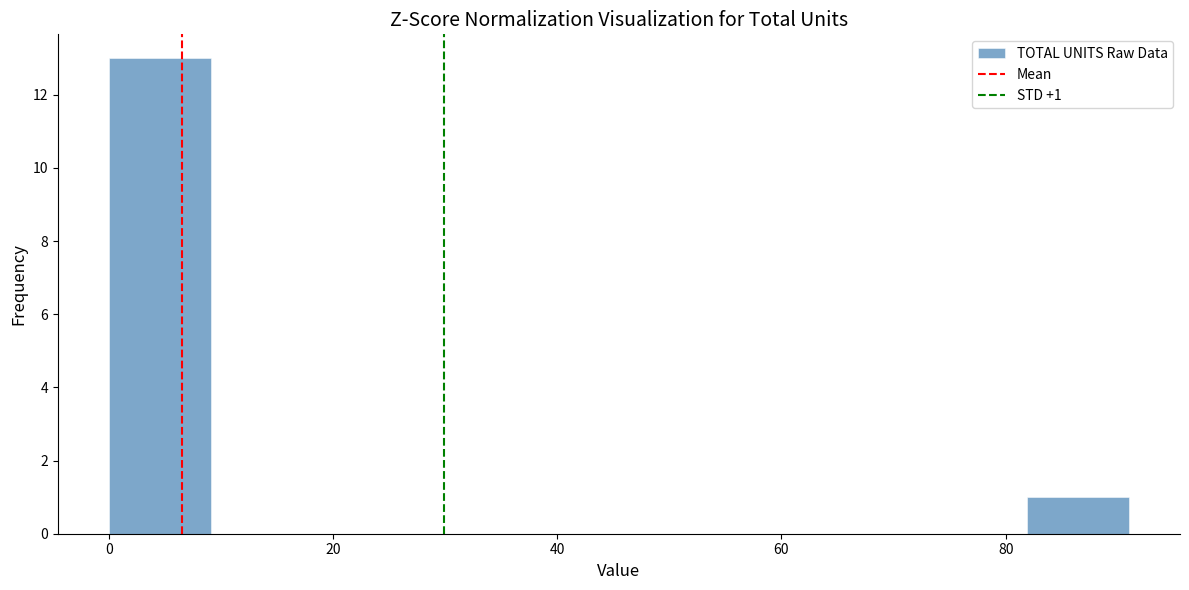

Which range on the x-axis has the tallest bar?

0 to 10